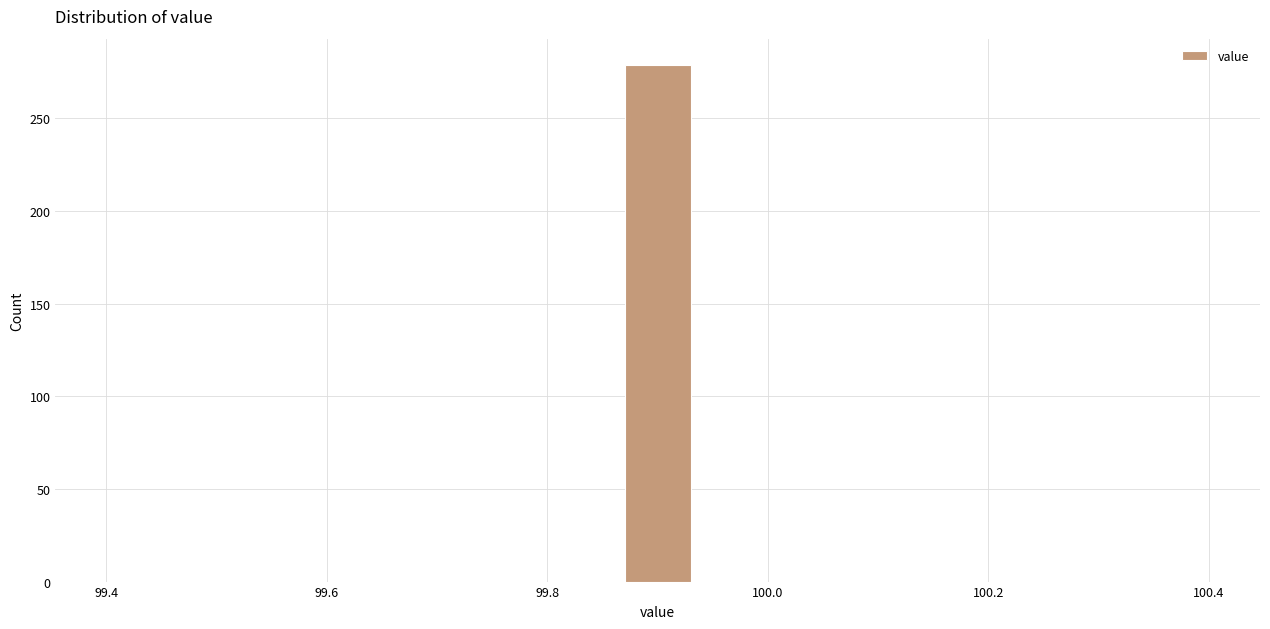

Around what value on the x-axis is the tallest bar? Give the approximate position of its centre, as read against the axis.

99.90